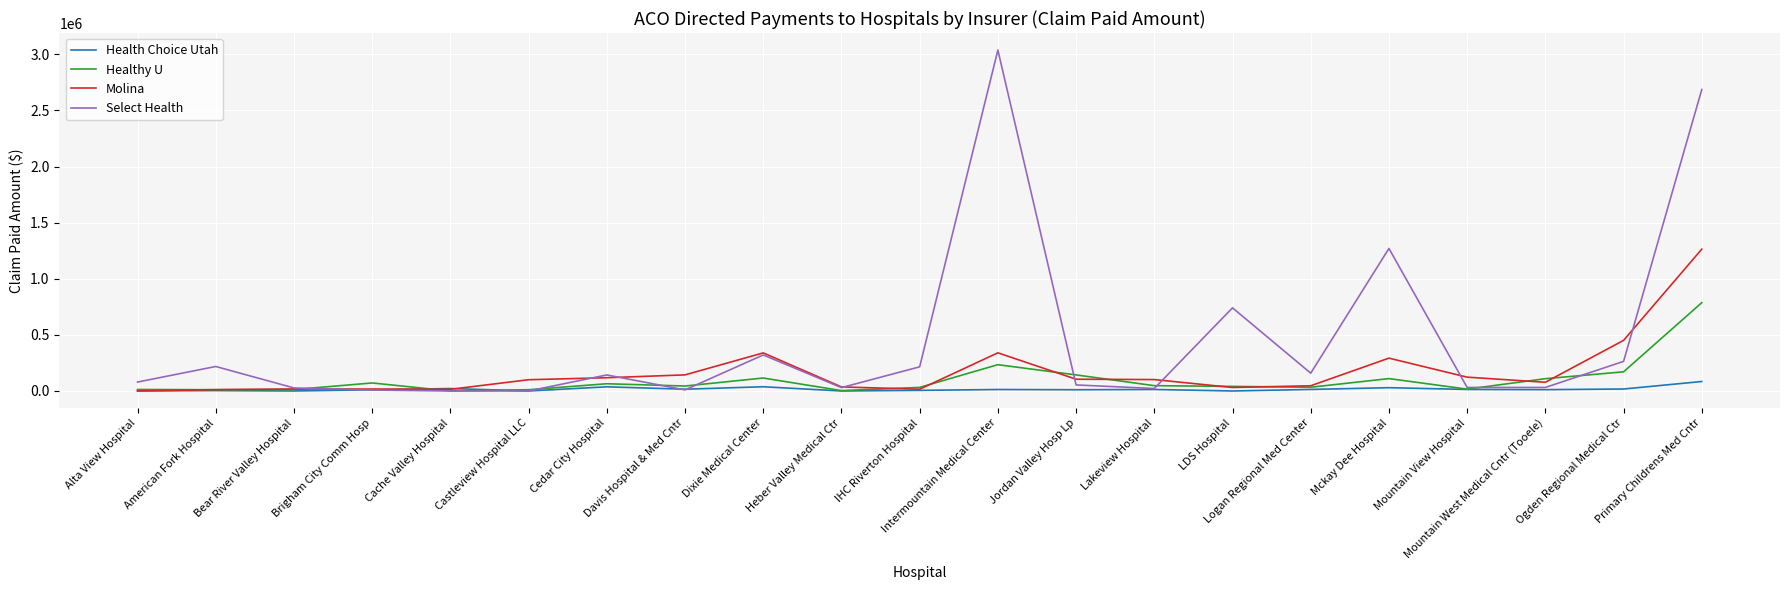

What are all the series names shown in the legend?

Health Choice Utah, Healthy U, Molina, Select Health